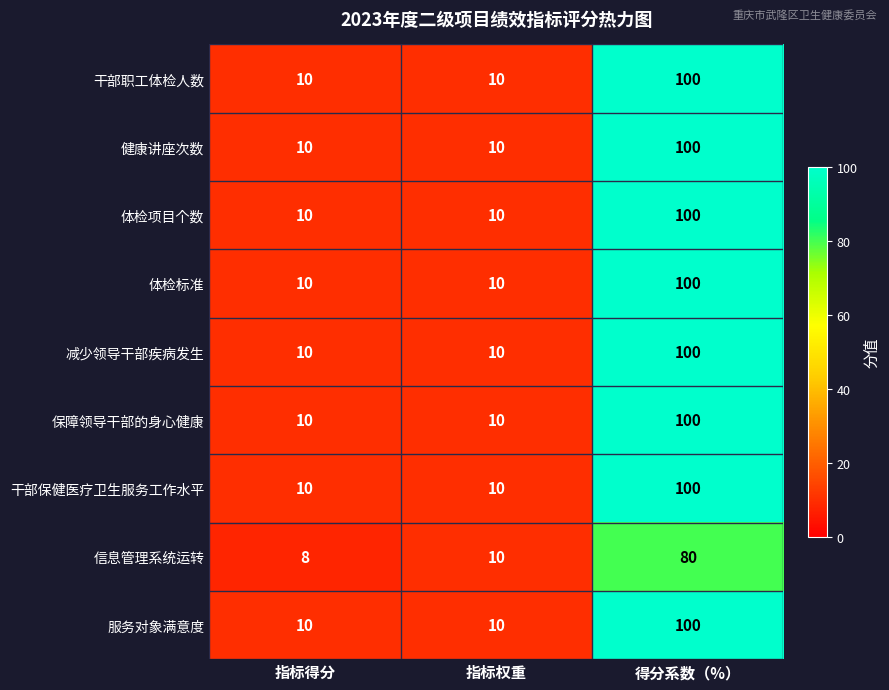

At which category does the chart reach its peak across all series?

得分系数（%）